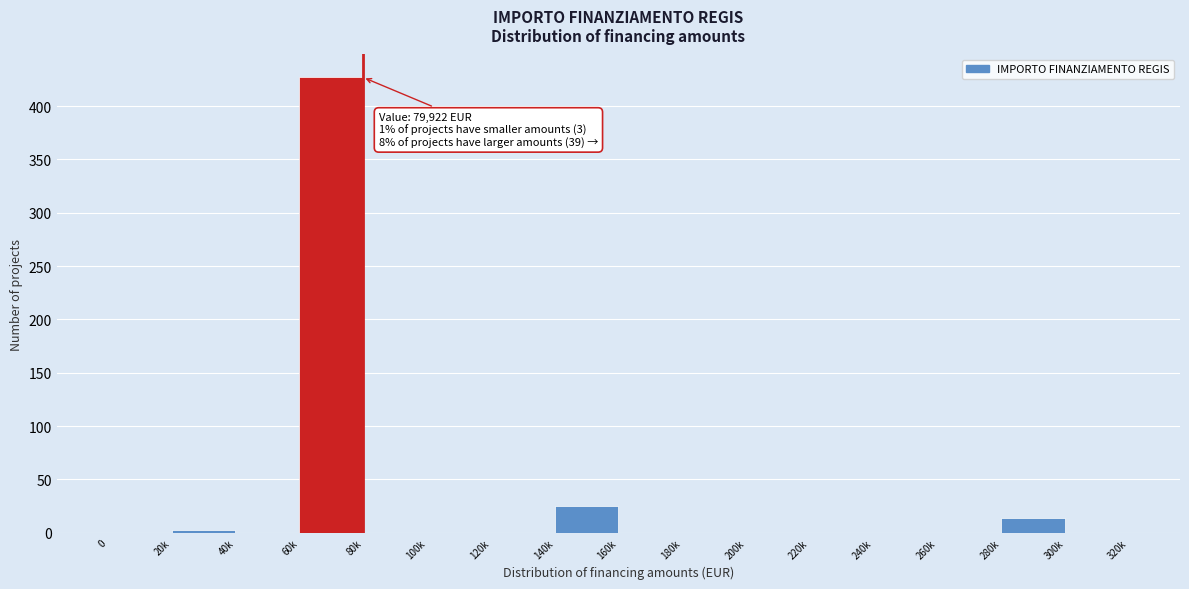

Reading left to right, what are all the values shown in this chart?

0=0	20k=3	40k=0	60k=427	80k=0	100k=0	120k=0	140k=25	160k=0	180k=0	200k=0	220k=0	240k=0	260k=0	280k=14	300k=0